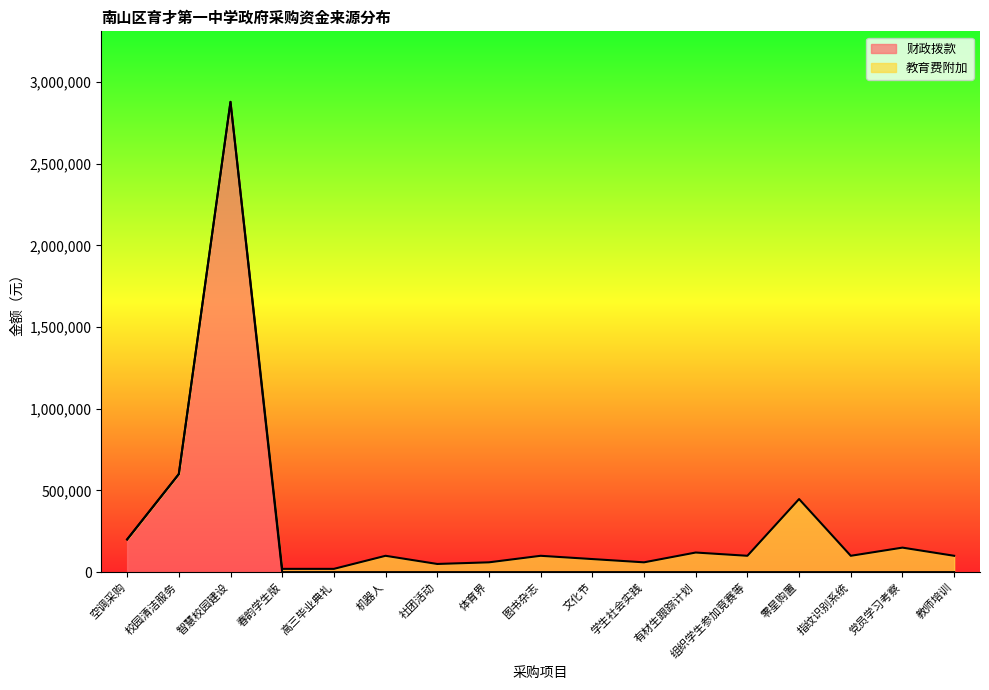

The chart shows a value of 0 at 图书杂志. True or false?

True